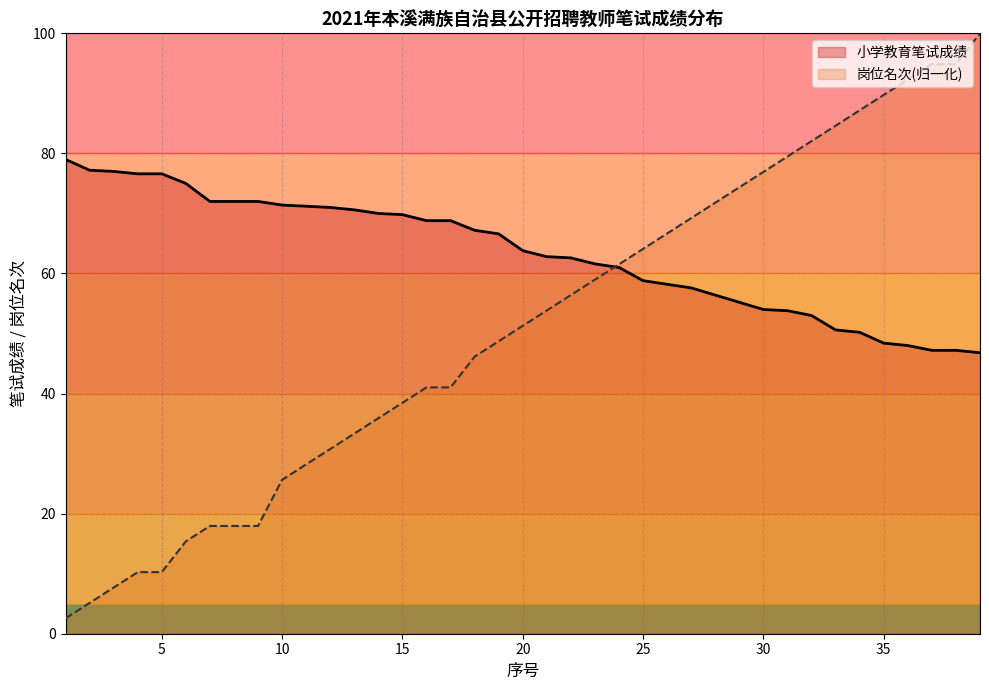

What is the difference between the 岗位名次 values at 12 and 35?

59.0